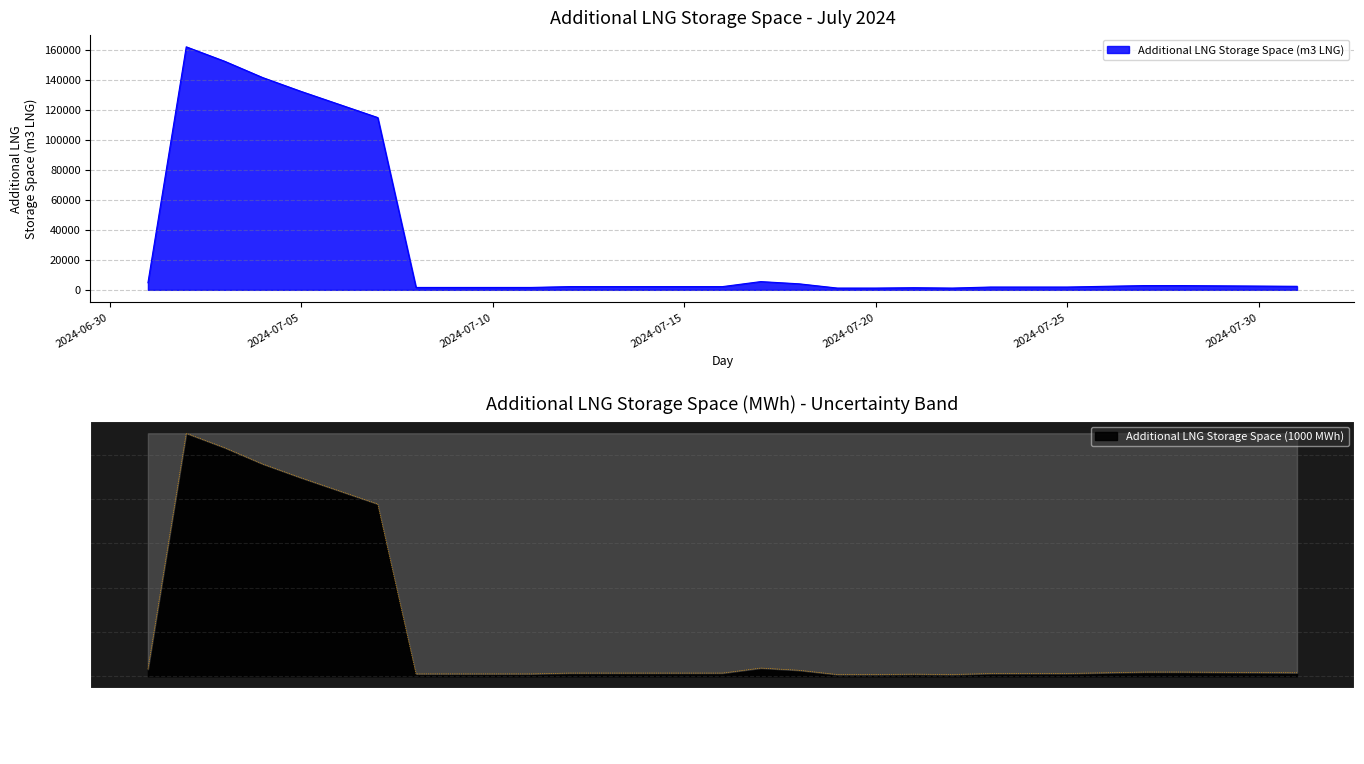

The value of Additional LNG Storage Space (MWh) at 2024-07-28 is 19165.9. True or false?

True